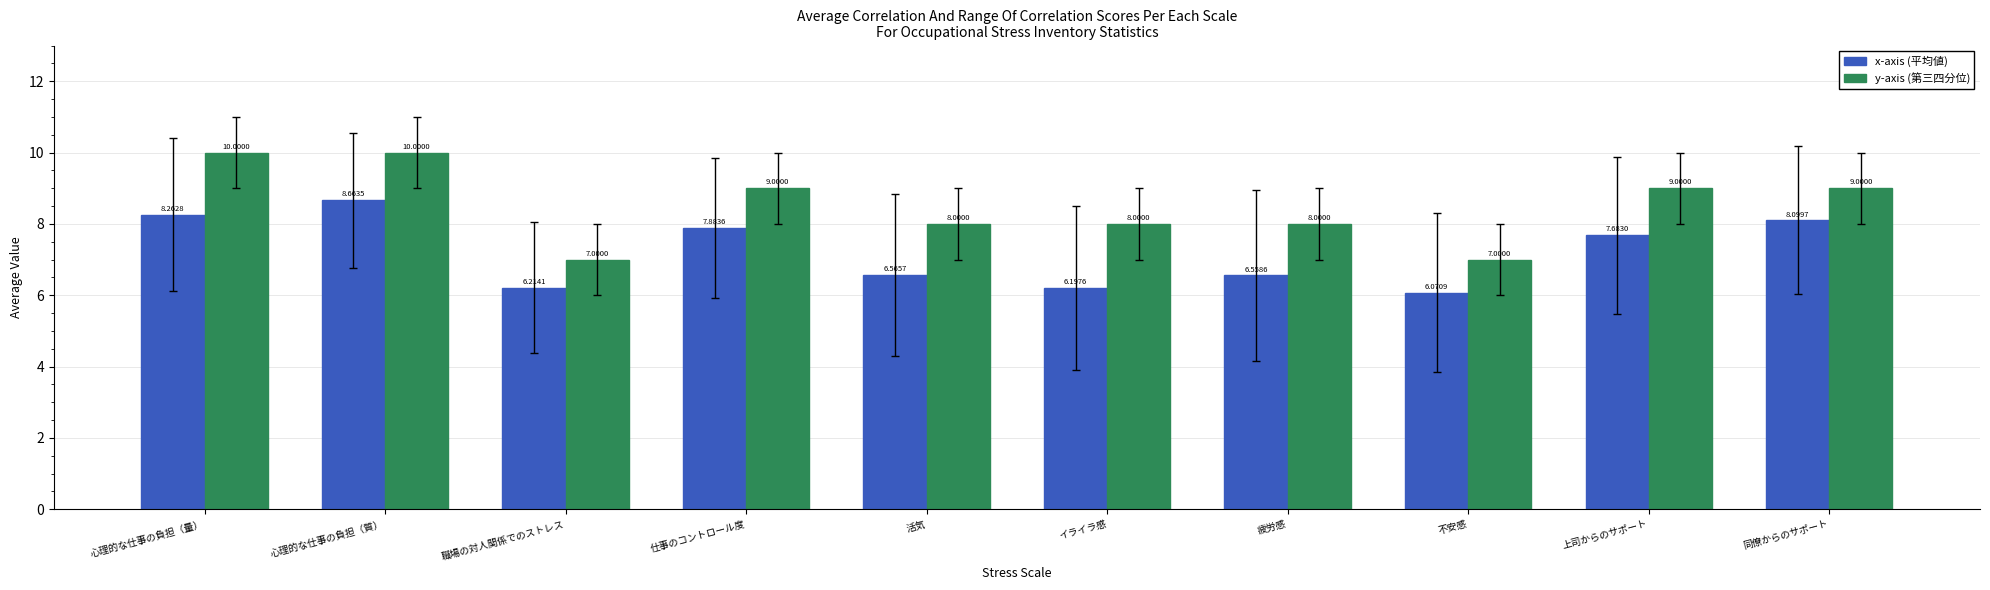

What is the total value across all series at 不安感?

13.1